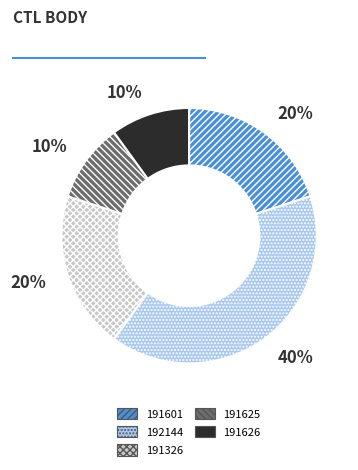

Is it true that 191625 is 22% of the pie?

False